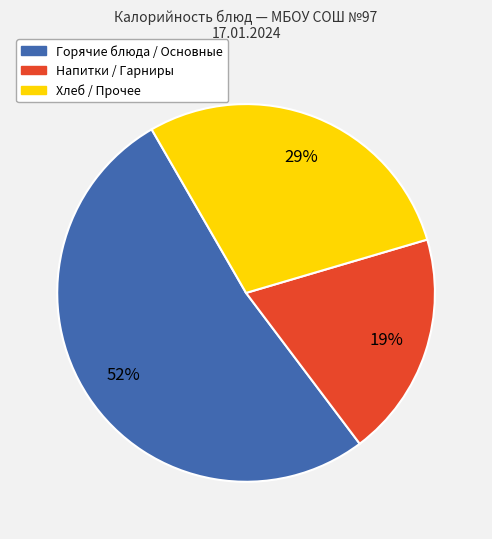

Is there a majority slice in this chart?

Yes